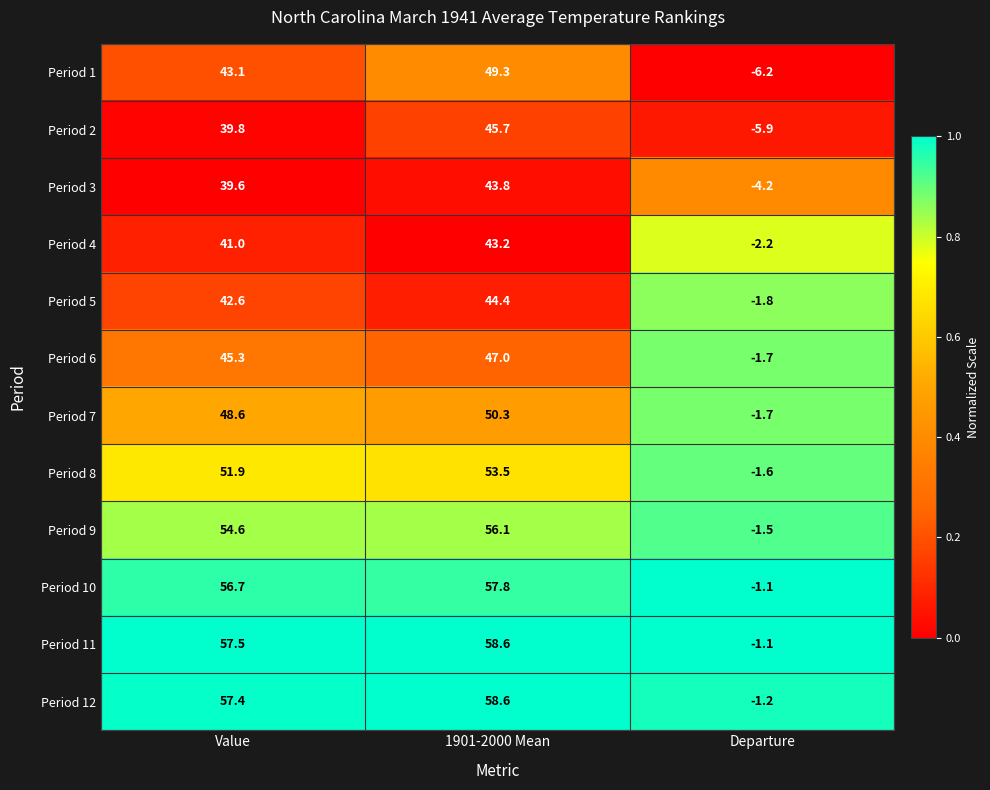

What is the difference between the Period 1 values at Departure and 1901-2000 Mean?

55.5